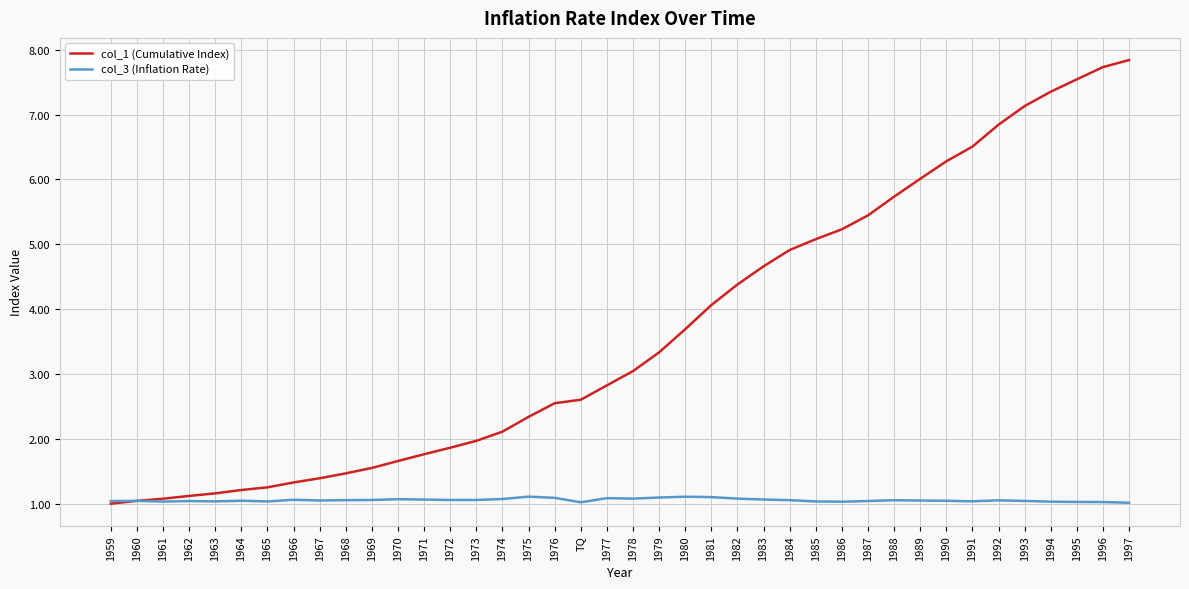

What are all the series names shown in the legend?

col_1 (Cumulative Index), col_3 (Inflation Rate)